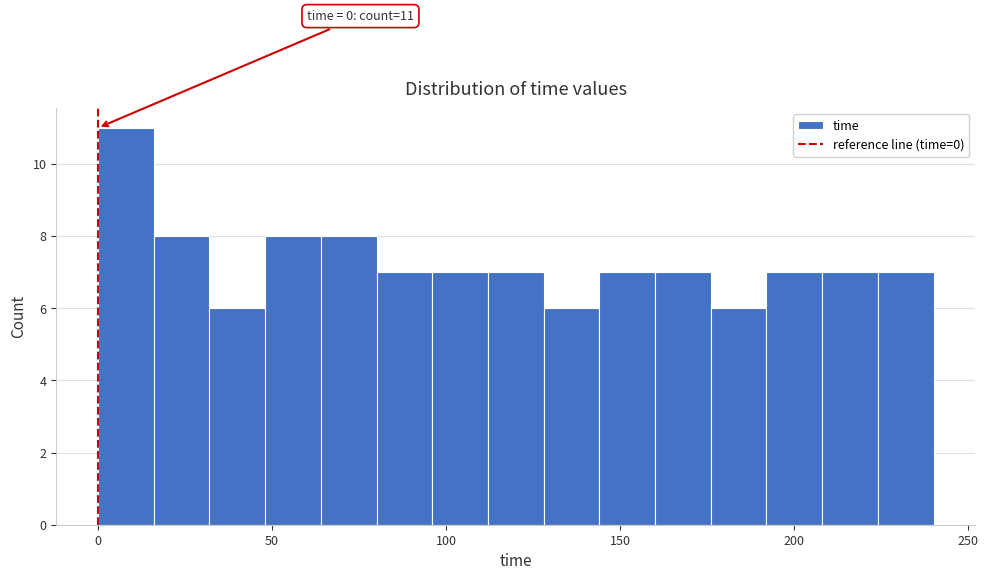

Read against the x-axis, roughly where is the centre of the tallest bar?

10